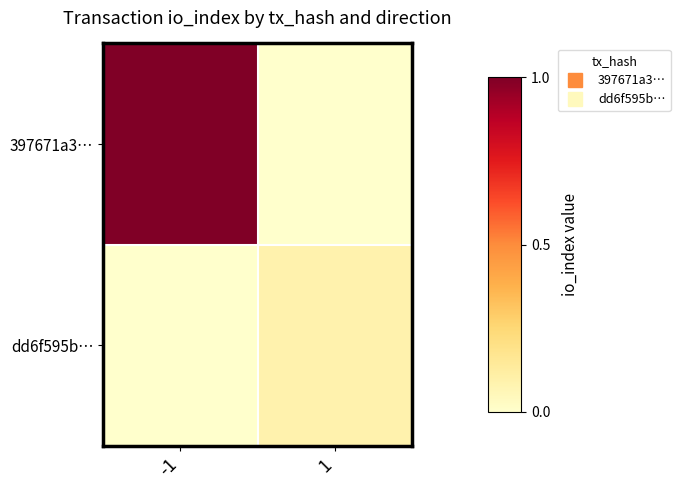

Which has a higher value, -1 or 1?

-1